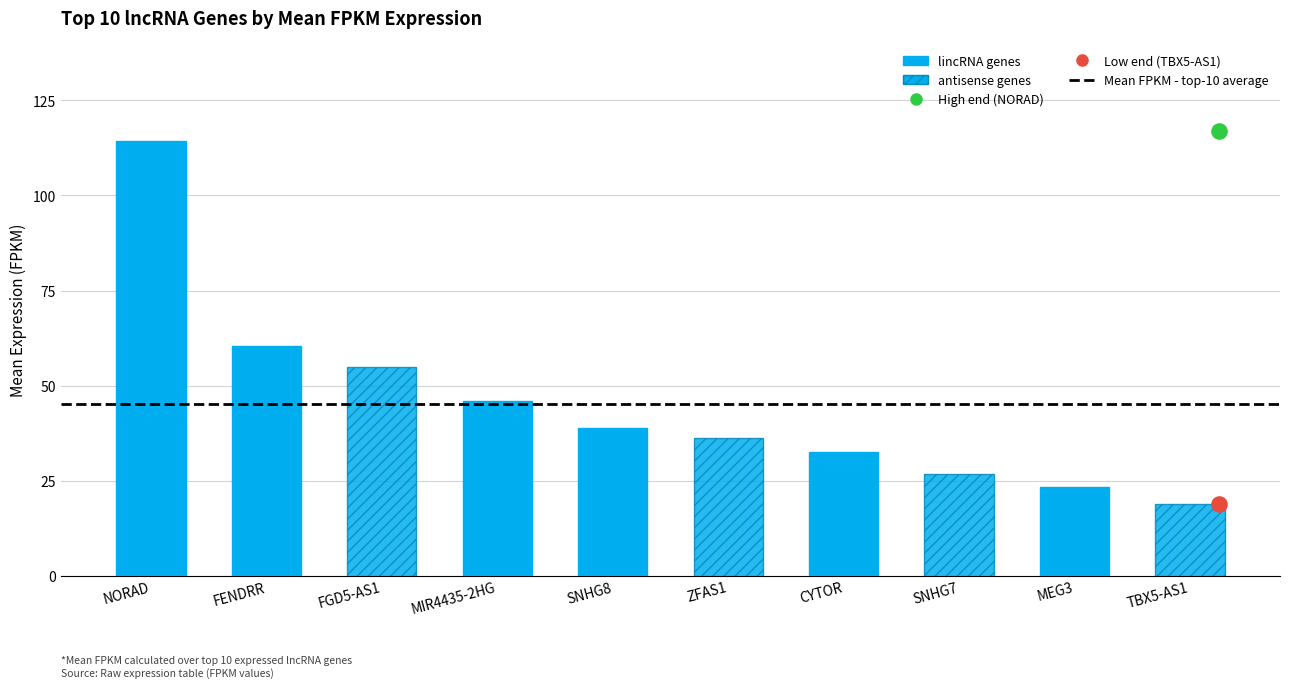

Approximately how many times larger is the value at TBX5-AS1 compared to CYTOR?

0.6